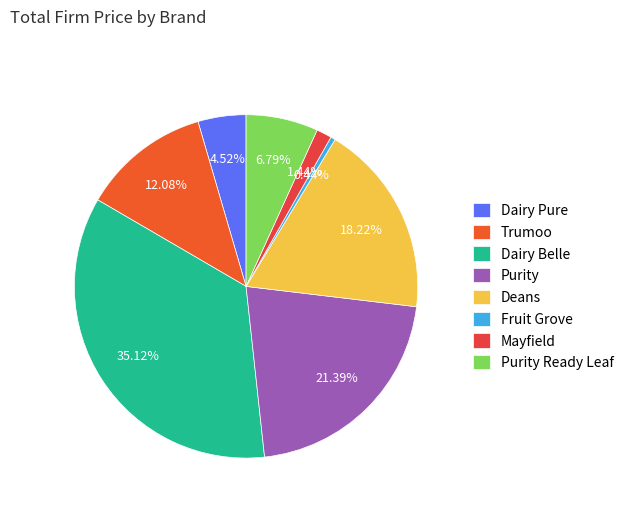

What percentage is NOT represented by Purity?

78.6%